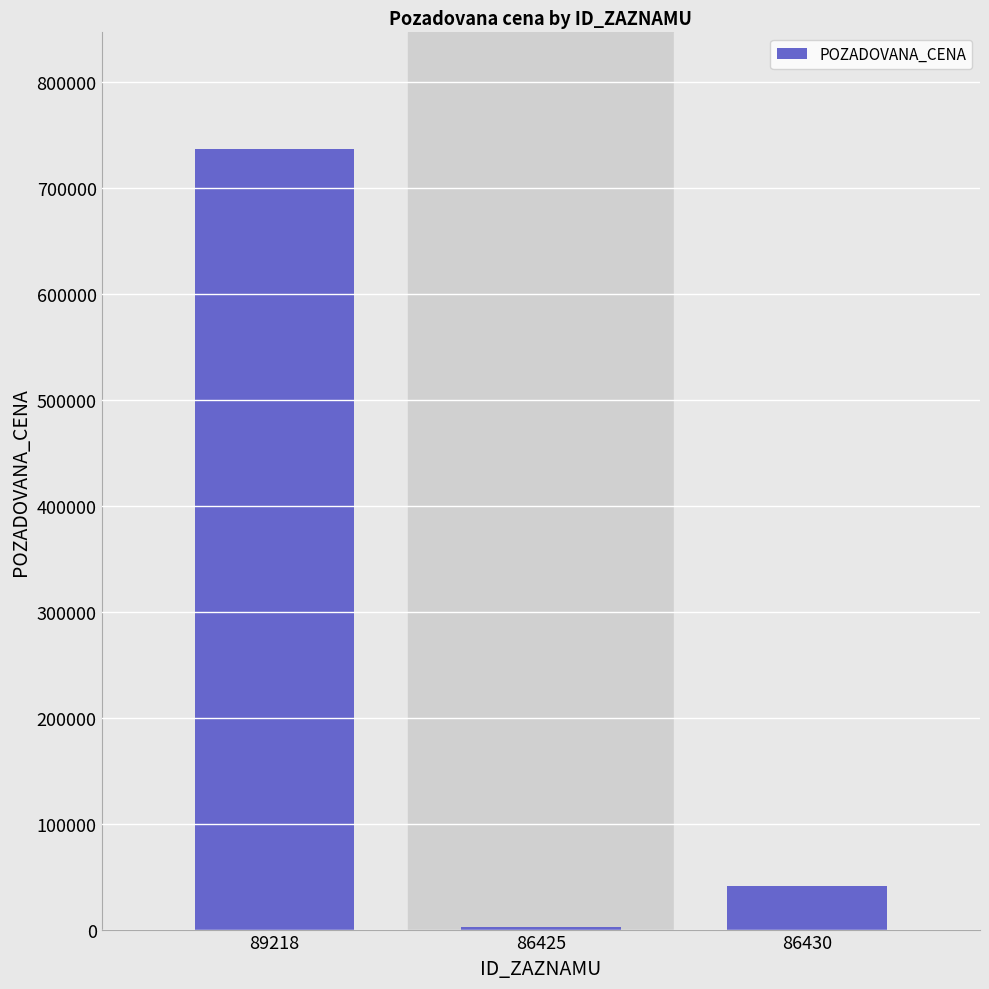

What is the sum of the values at 89218 and 86425?

738900